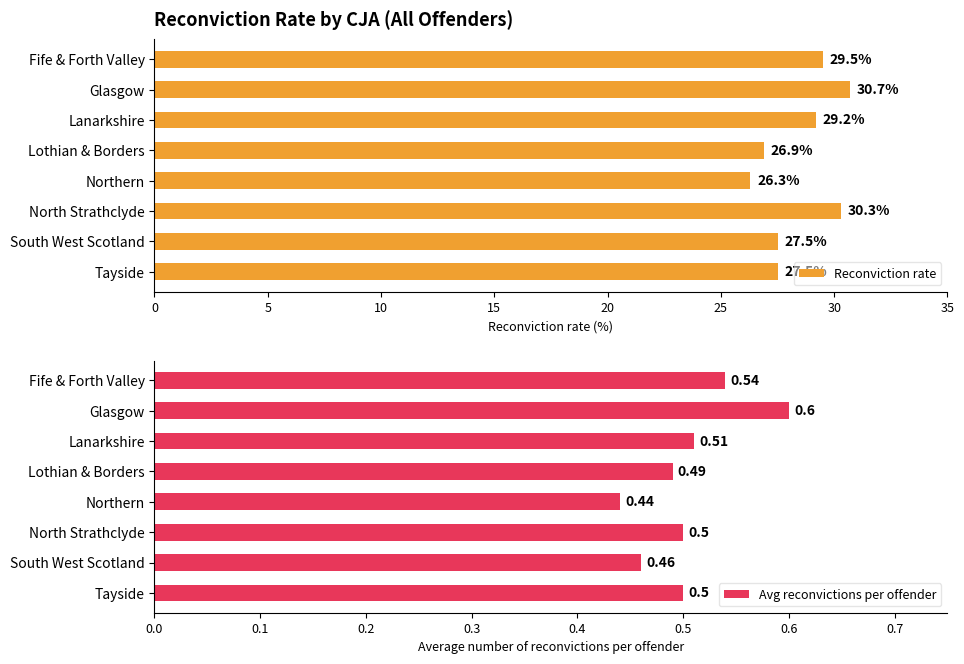

At which category is the sum across all series the highest?

5